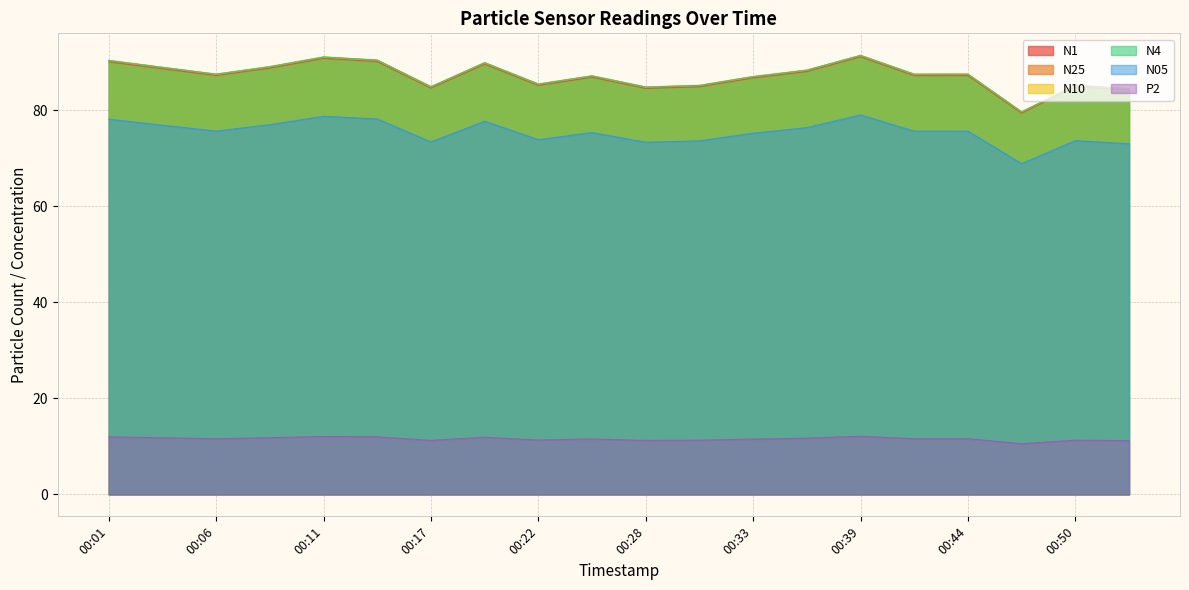

How many data points in P2 are less than 11?

1